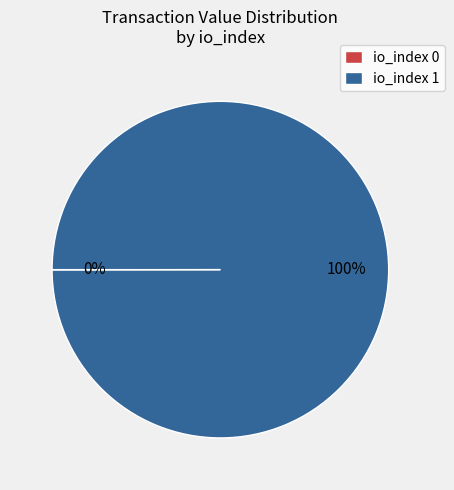

To the nearest percent, what is the difference between the largest and smallest slice percentages?

100%